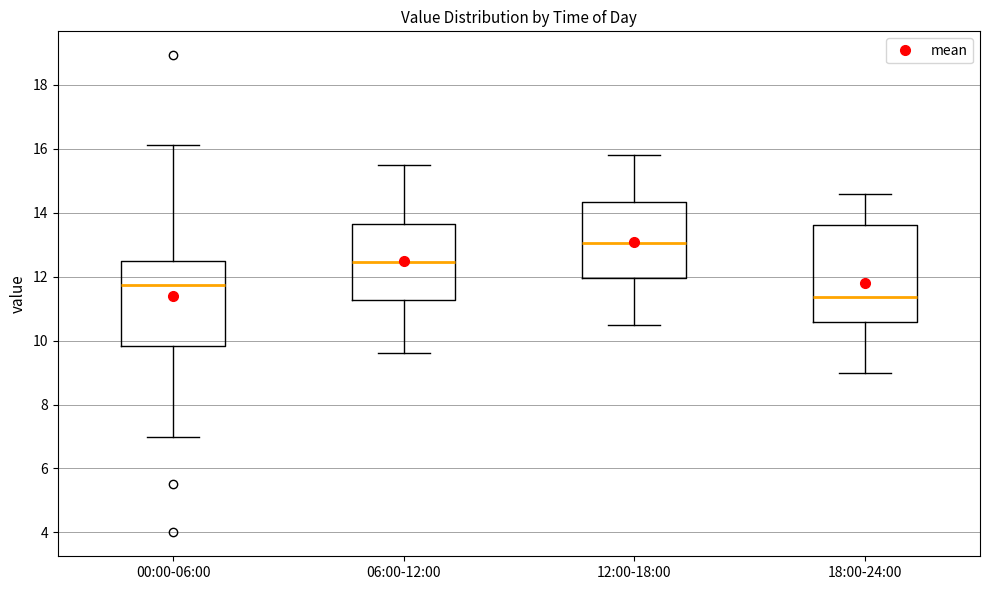

Where does the median line of the box for 06:00-12:00 sit on the y-axis? The values are not printed on the chart, so give them approximately, as read against the axis.

12.4